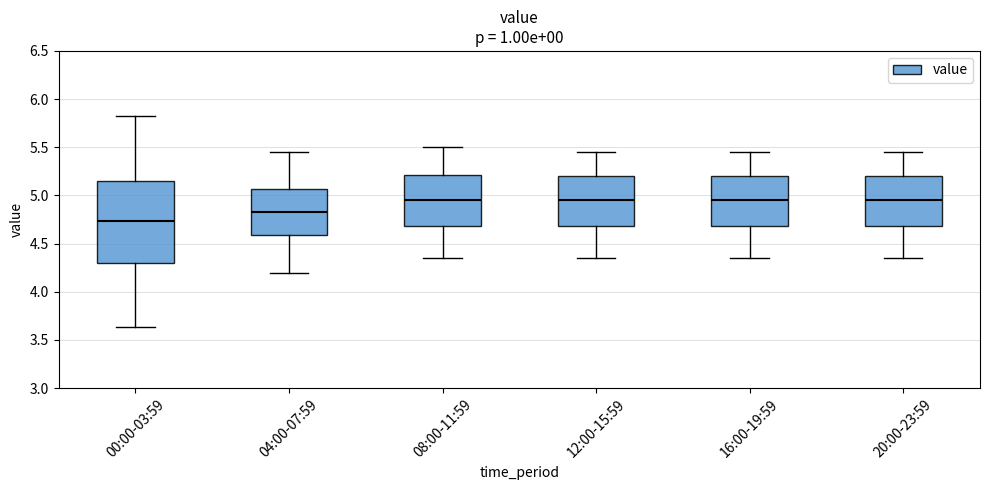

Where is the upper edge of the box for 20:00-23:59 on the y-axis? The values are not printed on the chart, so give them approximately, as read against the axis.

5.20